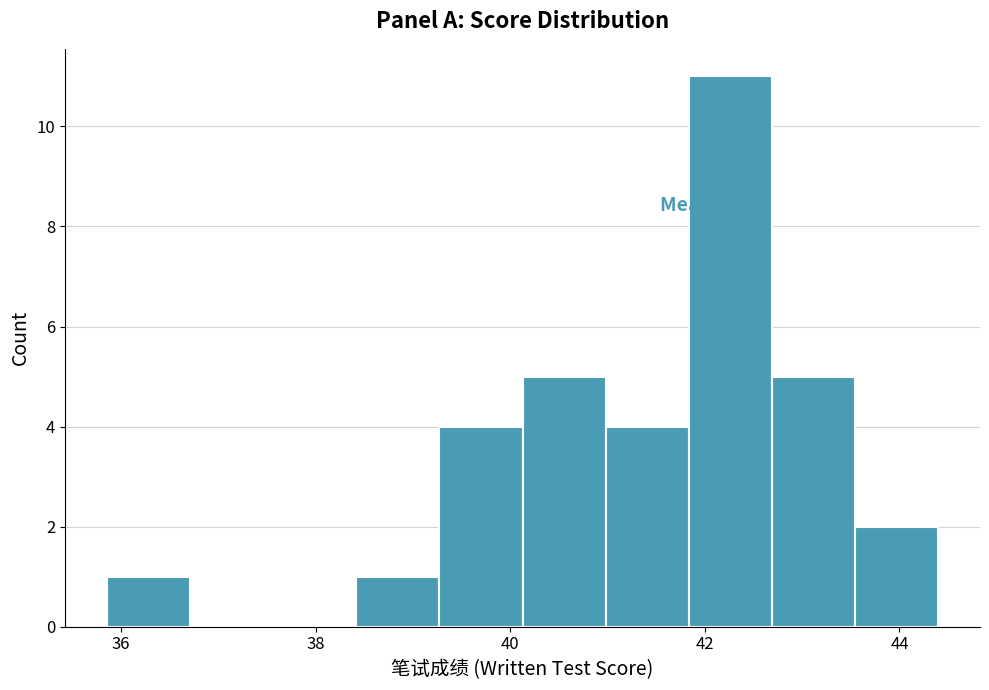

Over which range of the x-axis is the bar tallest?

41.8 to 42.6